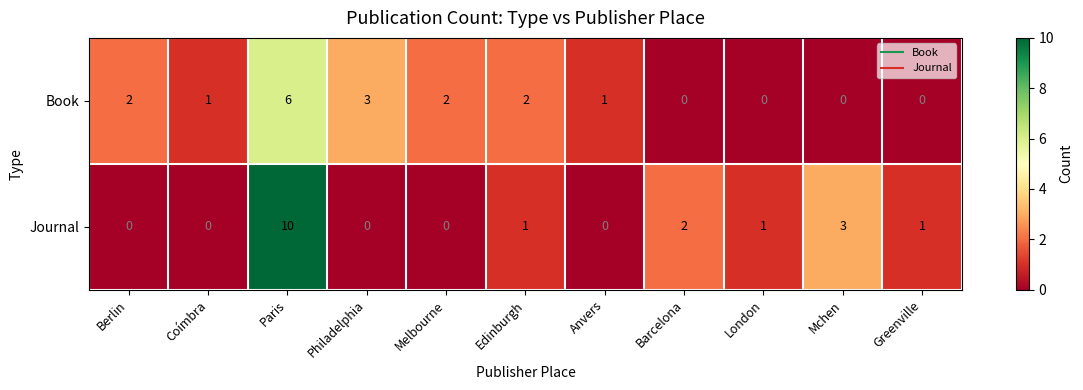

Which series has the widest spread of values?

Journal